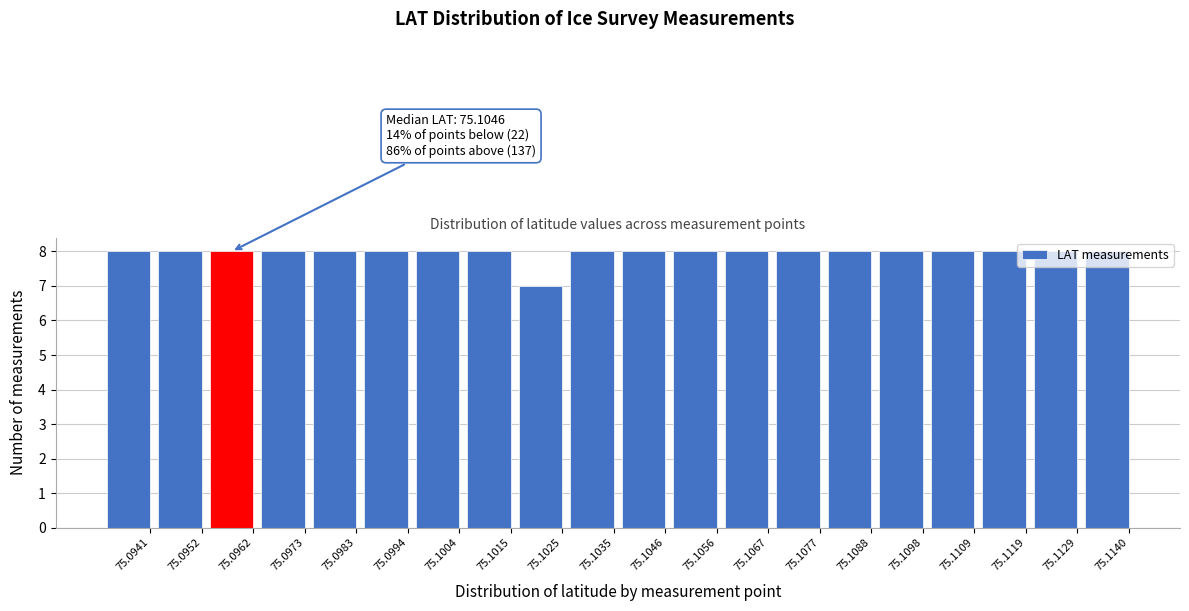

Which category has the lowest value across all series?

75.1025